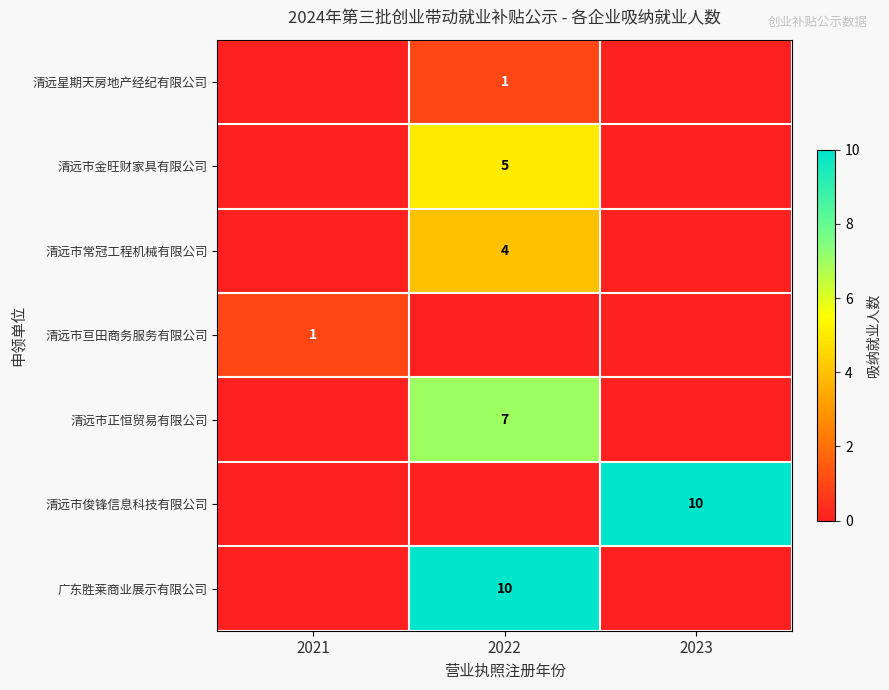

True or false: 清远星期天房地产经纪有限公司 has a value of 1 at 2022.

True